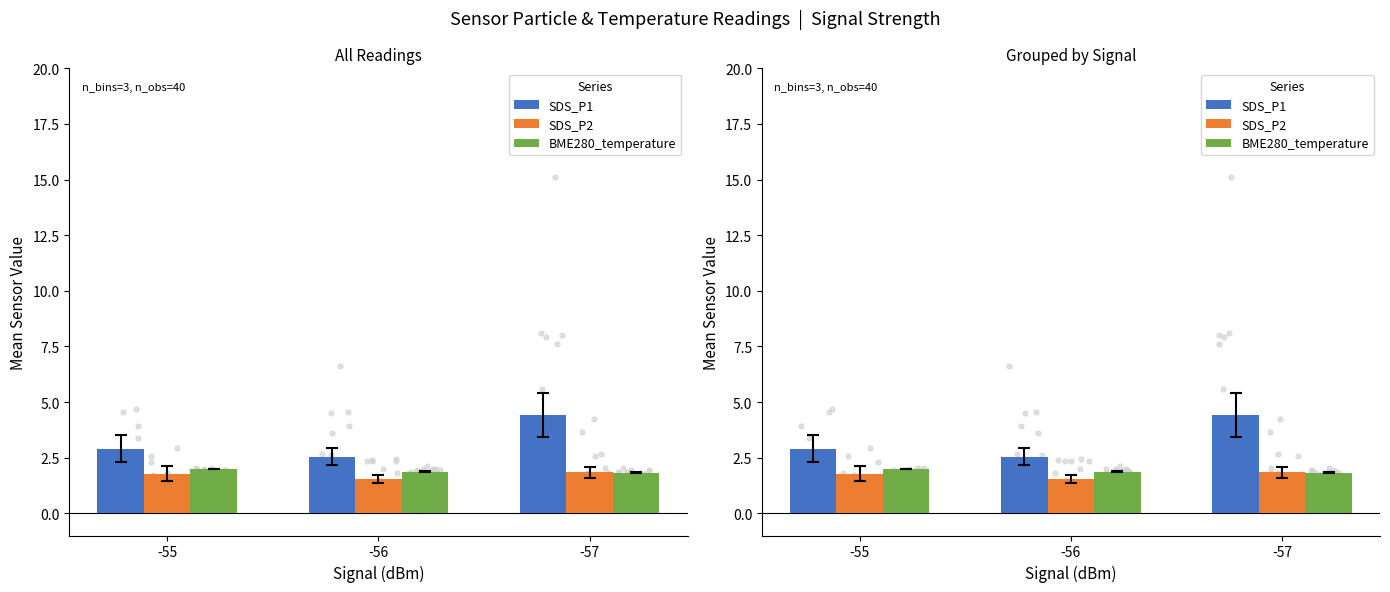

At how many categories does at least one series exceed 1?

3